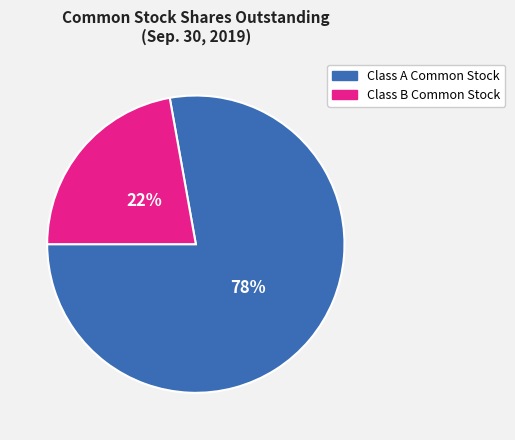

How many segments does this pie chart have?

2